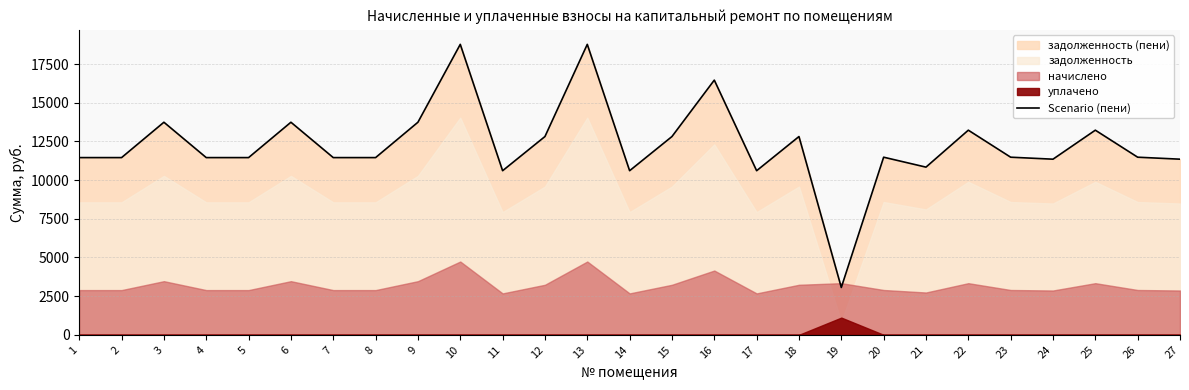

What is the value of the 17th point from the left?

10605.8